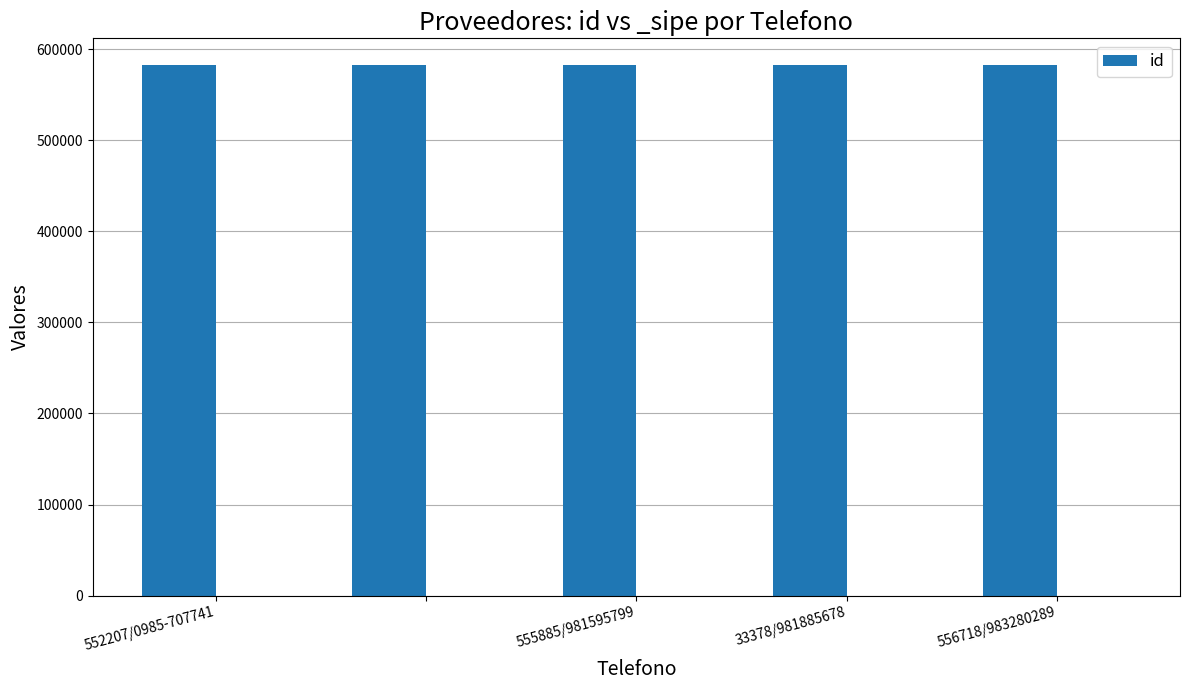

What is the average value of the id series?

582762